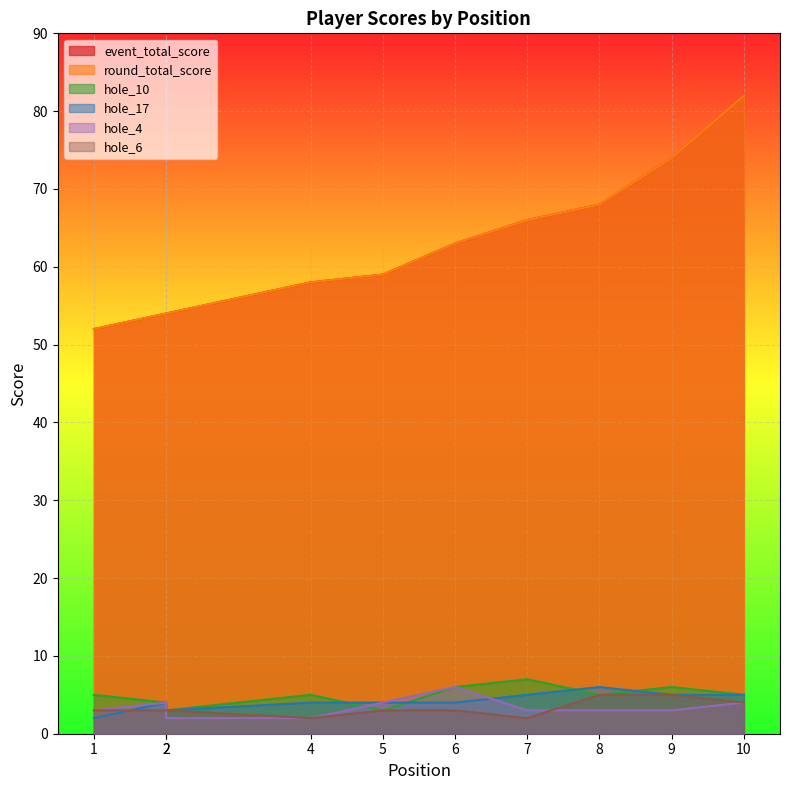

Does the chart display data point markers on the line(s)?

No